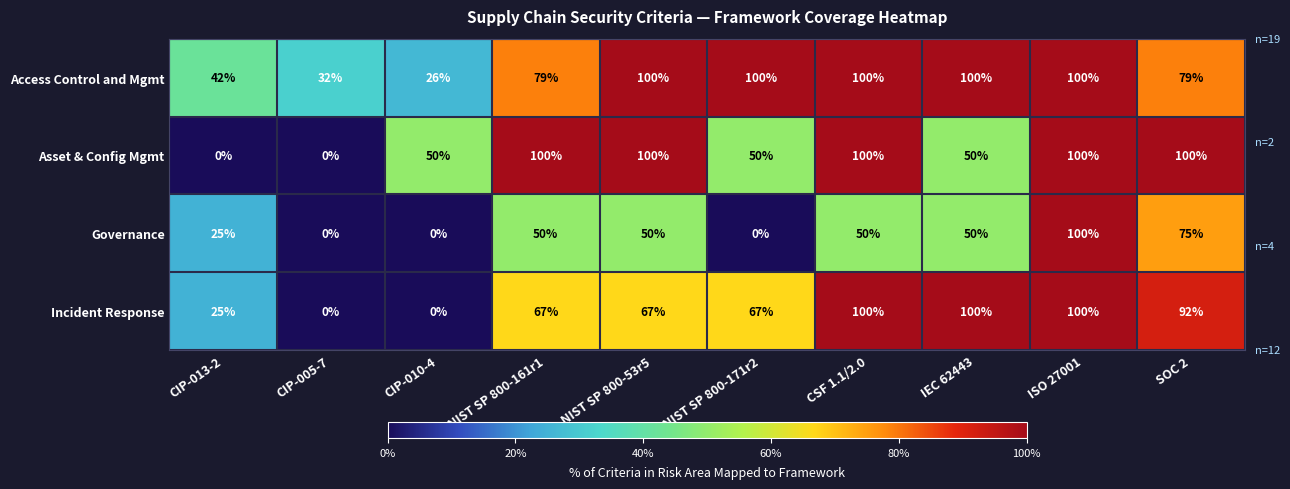

At how many categories does at least one series exceed 62?

7